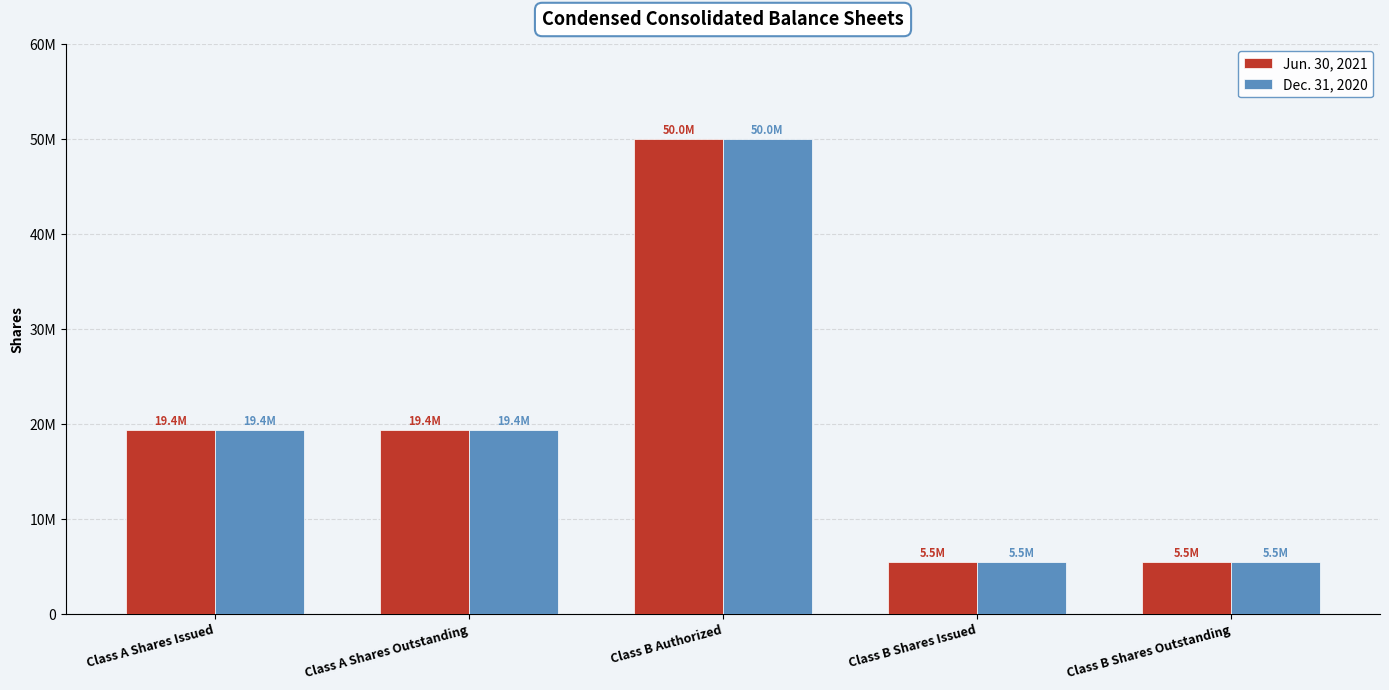

What are all the series names shown in the legend?

Jun. 30, 2021, Dec. 31, 2020